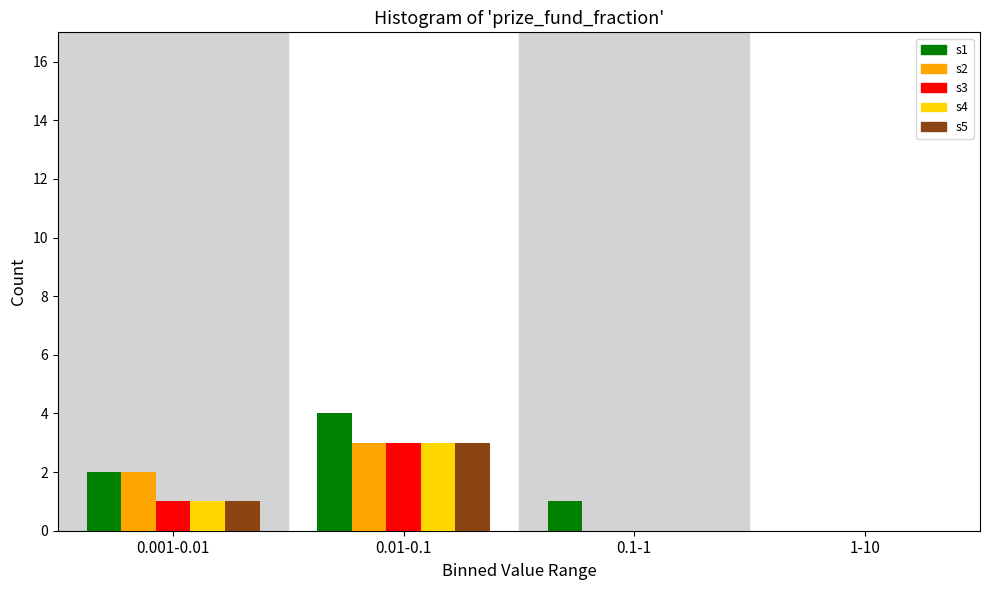

Reading left to right, list all the values displayed in this chart.

s1: 0.001-0.01=2	0.01-0.1=4	0.1-1=1	1-10=0
s2: 0.001-0.01=2	0.01-0.1=3	0.1-1=0	1-10=0
s3: 0.001-0.01=1	0.01-0.1=3	0.1-1=0	1-10=0
s4: 0.001-0.01=1	0.01-0.1=3	0.1-1=0	1-10=0
s5: 0.001-0.01=1	0.01-0.1=3	0.1-1=0	1-10=0